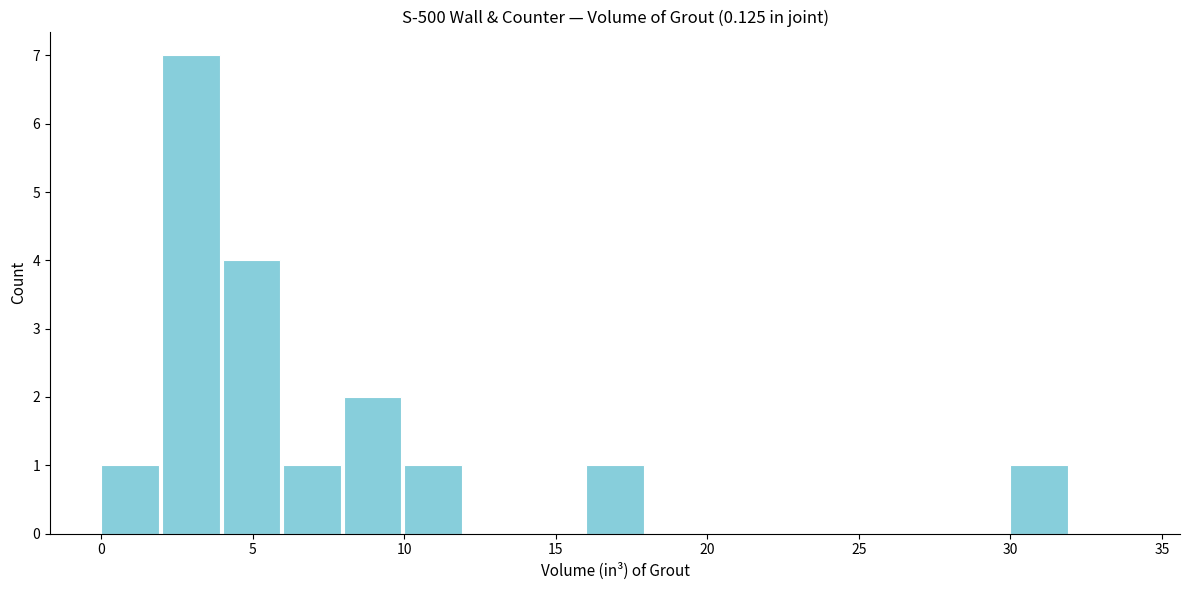

Reading left to right, list every bar in this chart as the range it spans on the x-axis followed by its height. The values are not printed on the chart, so give them approximately, as read against the axis.

0 to 2: 1
2 to 4: 7
4 to 6: 4
6 to 8: 1
8 to 10: 2
10 to 12: 1
12 to 14: 0
14 to 16: 0
16 to 18: 1
18 to 20: 0
20 to 22: 0
22 to 24: 0
24 to 26: 0
26 to 28: 0
28 to 30: 0
30 to 32: 1
32 to 34: 0